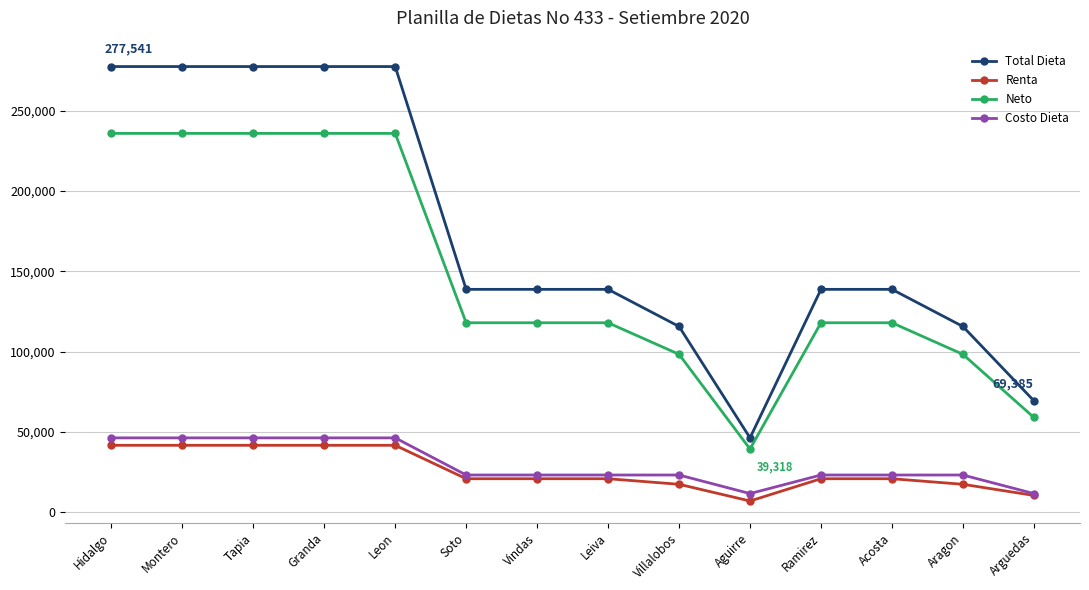

Is it true that Total Dieta equals 277541.3 at Tapia?

True